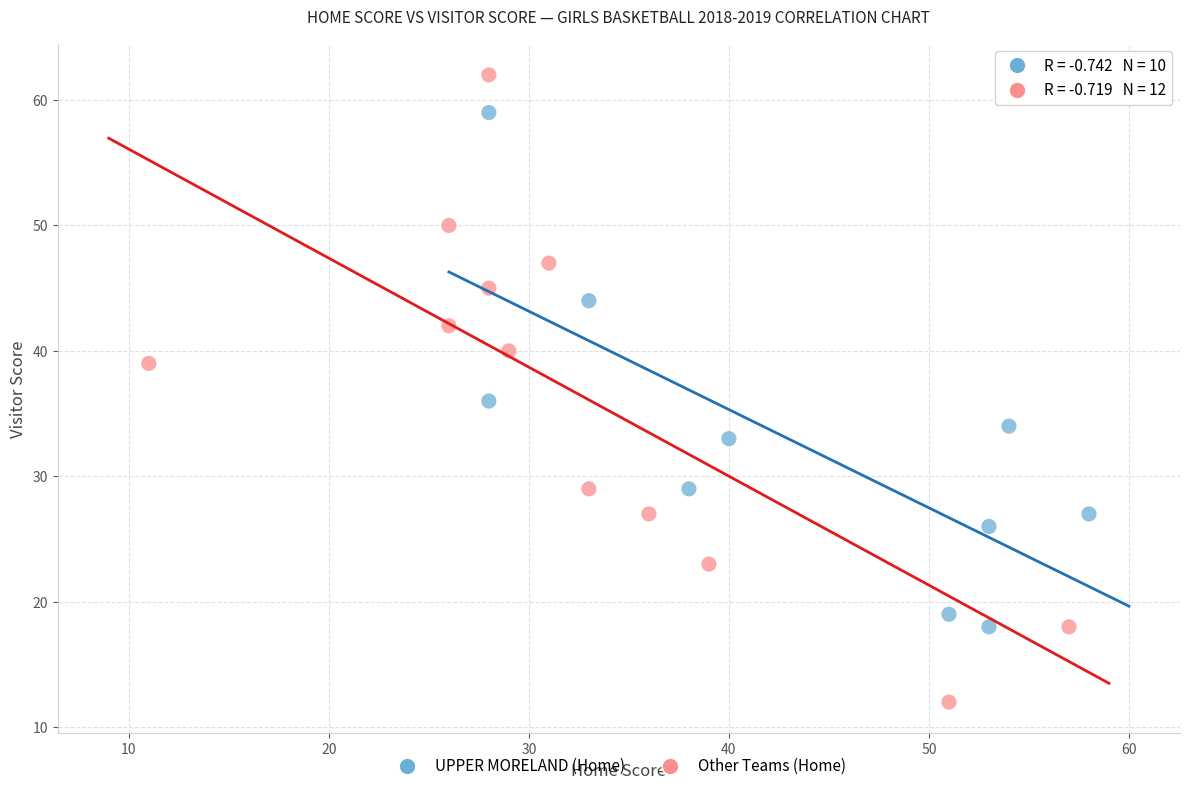

Which series contains the lowest Y value?

Other Teams (Home)